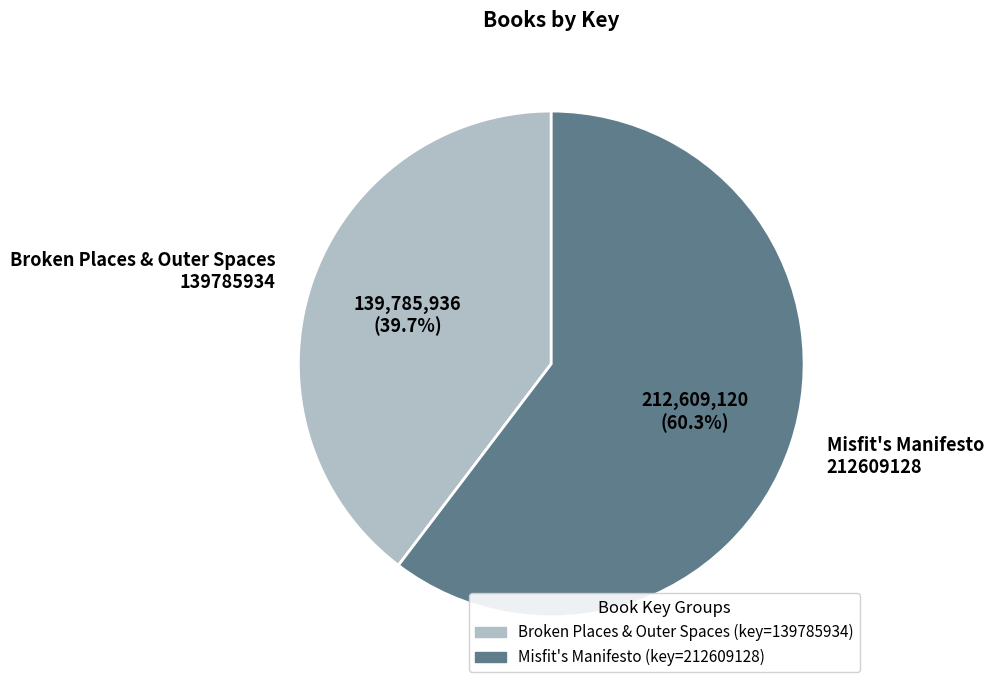

Rank the categories by value from lowest to highest.

Broken Places & Outer Spaces 139785934, Misfit's Manifesto 212609128